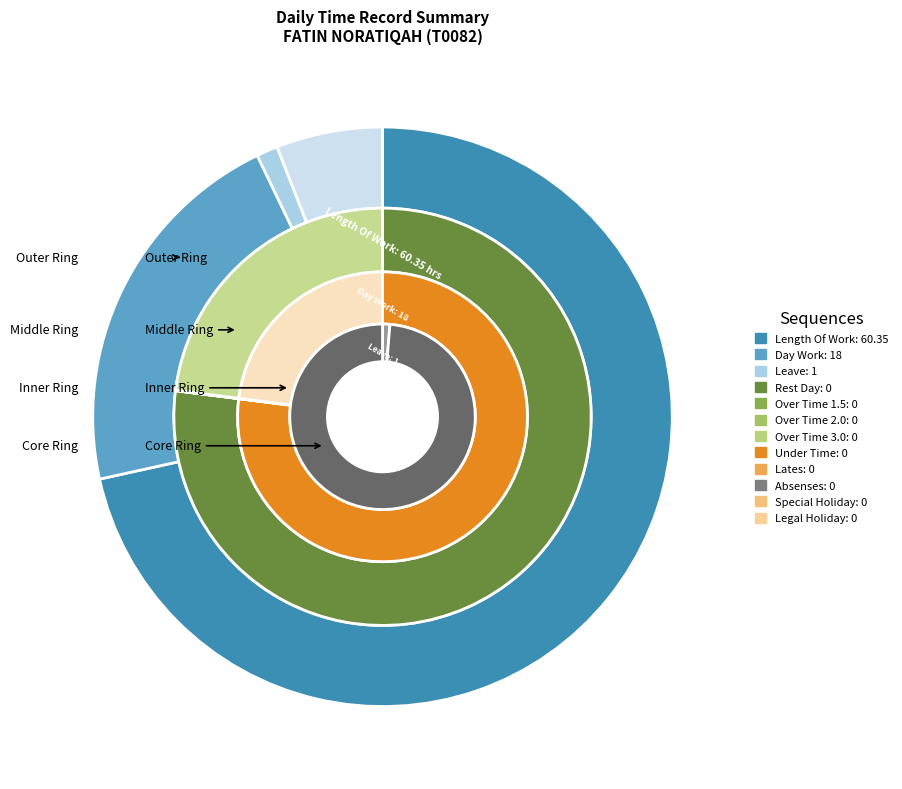

The Special Holiday slice represents 15% of the pie. True or false?

False